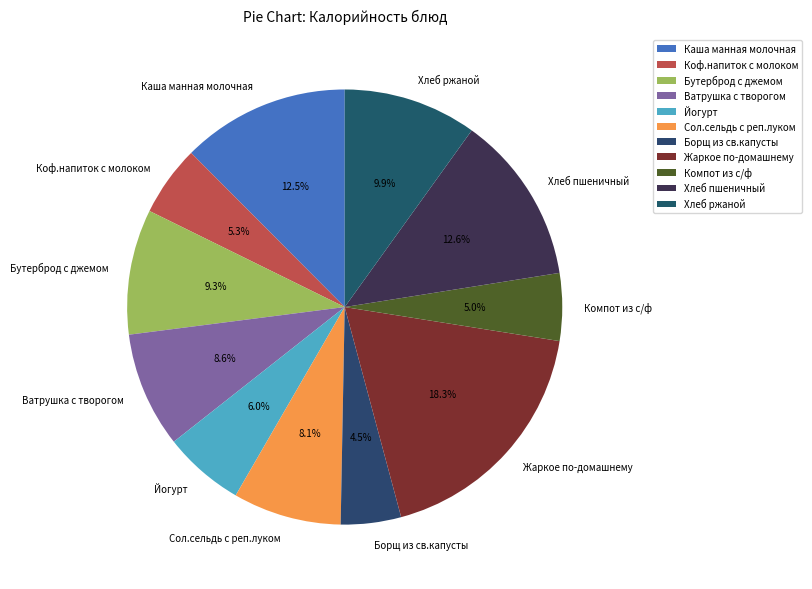

What percentage do Йогурт and Коф.напиток с молоком together represent?

11.3%